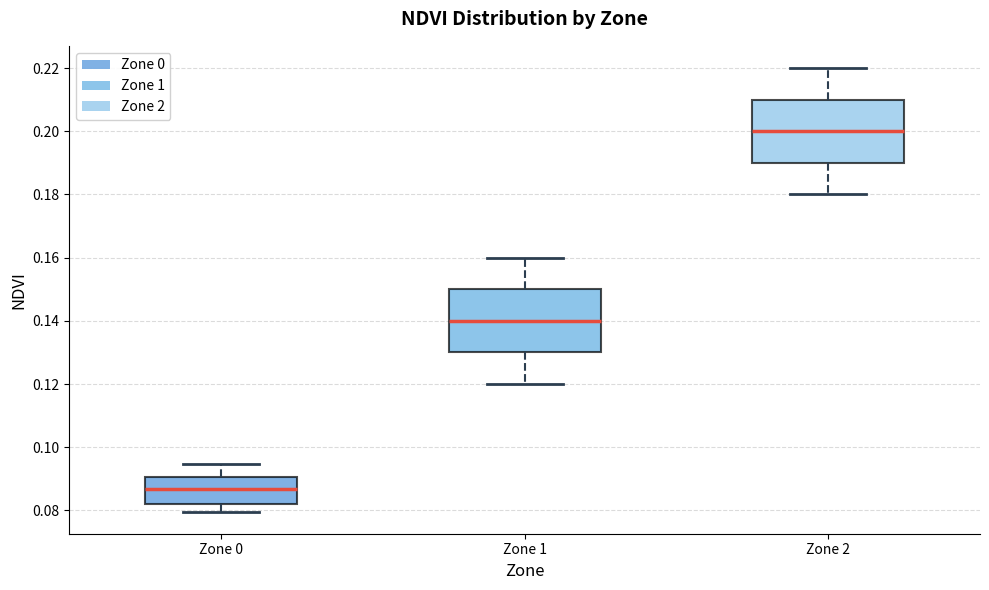

Which box's median line is the highest?

Zone 2